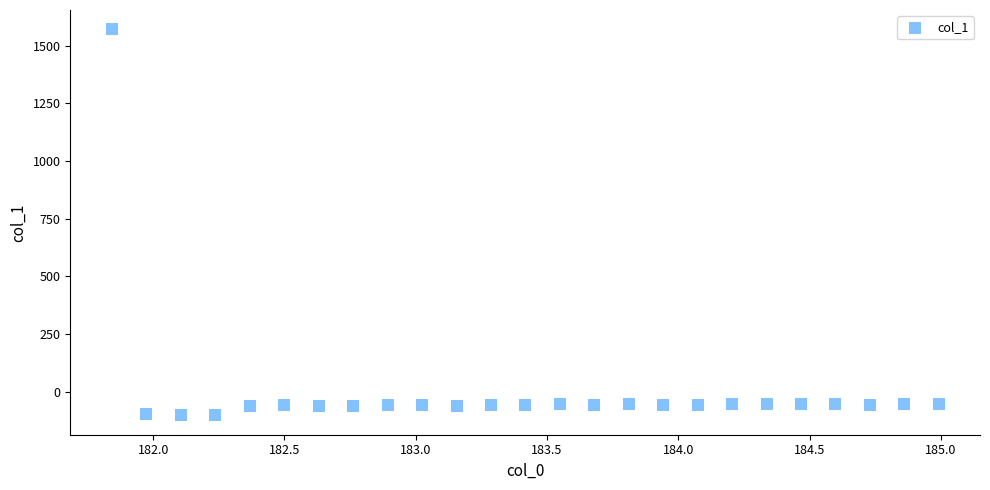

What is the range of X values (max minus min)?

3.1